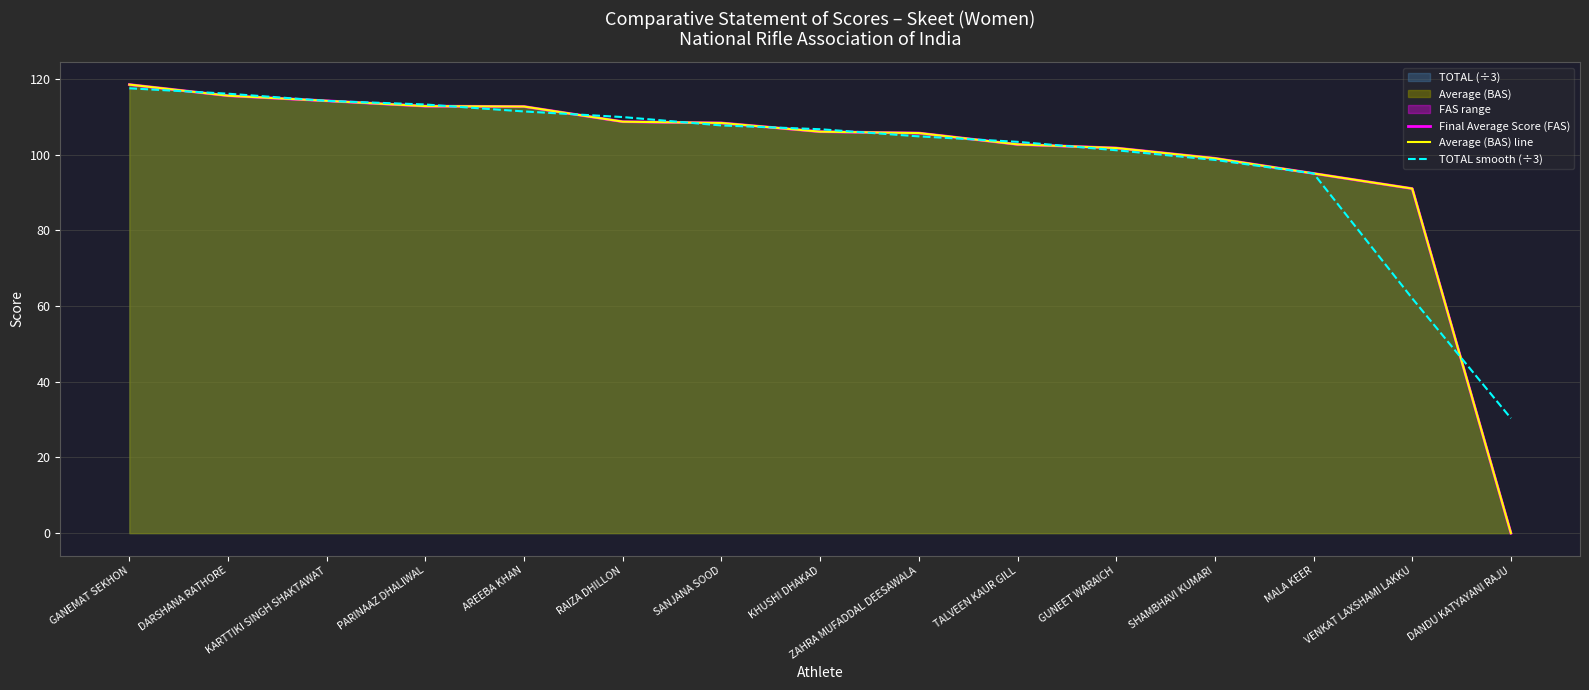

How many data points in Average (BAS) line are above 106?

8